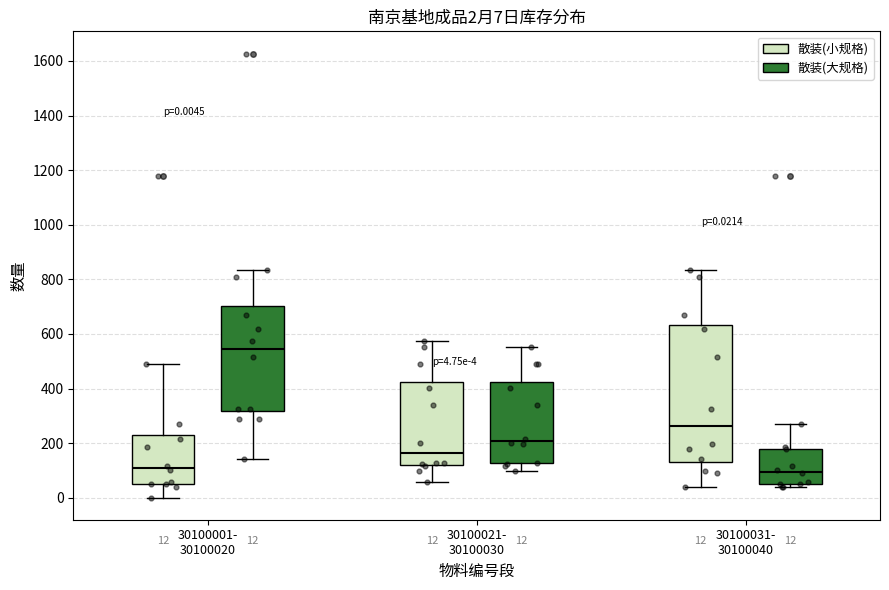

Which box is the tallest, from its lower edge to its upper edge?

30100031- 30100040 (散装(小规格))